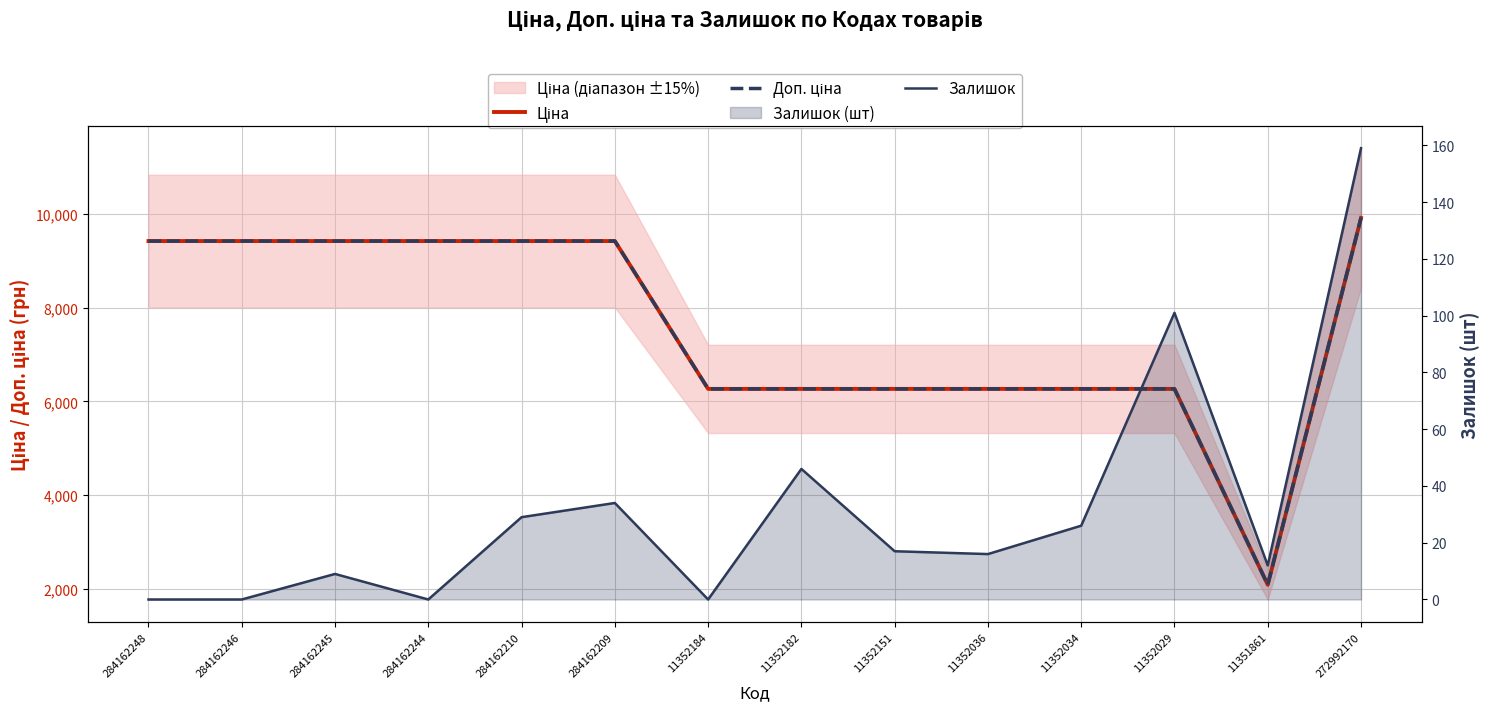

Rank the categories by Залишок value from lowest to highest.

284162248, 284162246, 284162244, 11352184, 284162245, 11351861, 11352036, 11352151, 11352034, 284162210, 284162209, 11352182, 11352029, 272992170